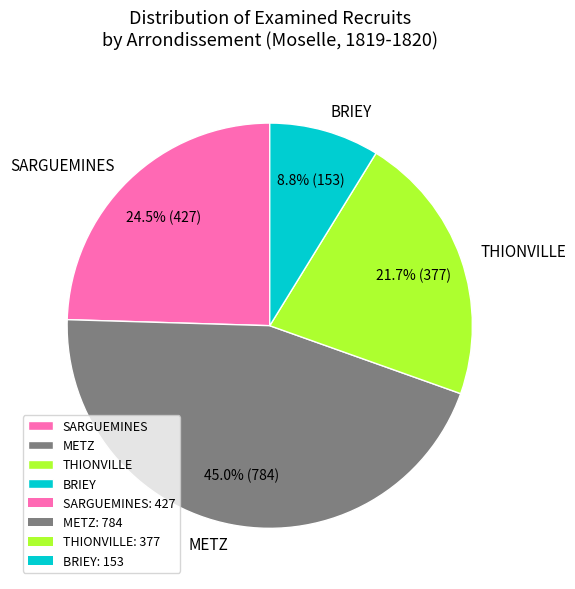

How many slices are in this pie chart?

4